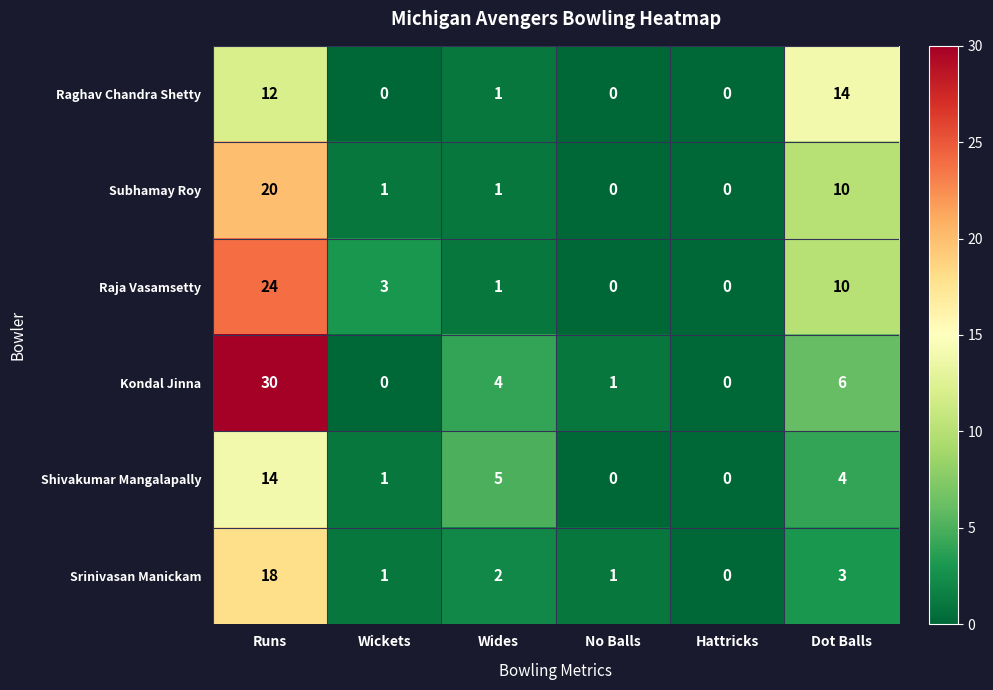

The Subhamay Roy series shows 0 at No Balls. True or false?

True